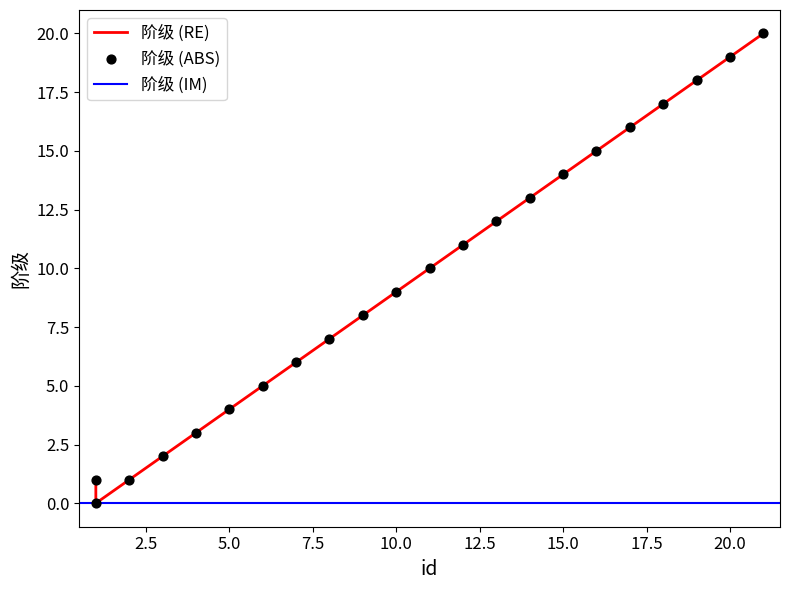

Which has a higher value, 16 or 1?

16